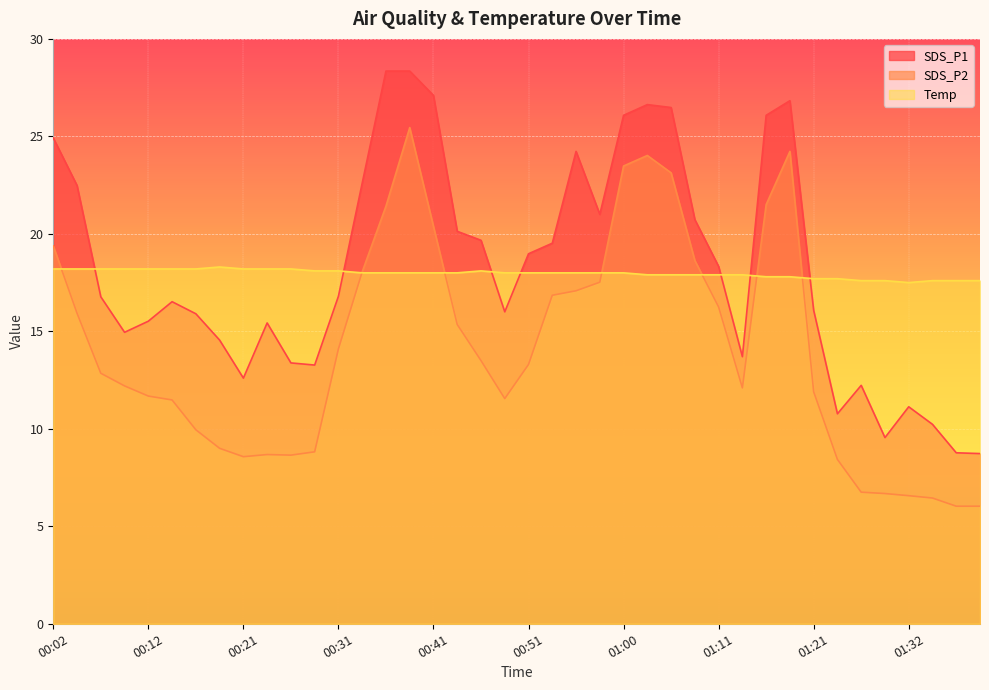

Rank the series at 01:13 from lowest to highest value.

SDS_P2, SDS_P1, Temp